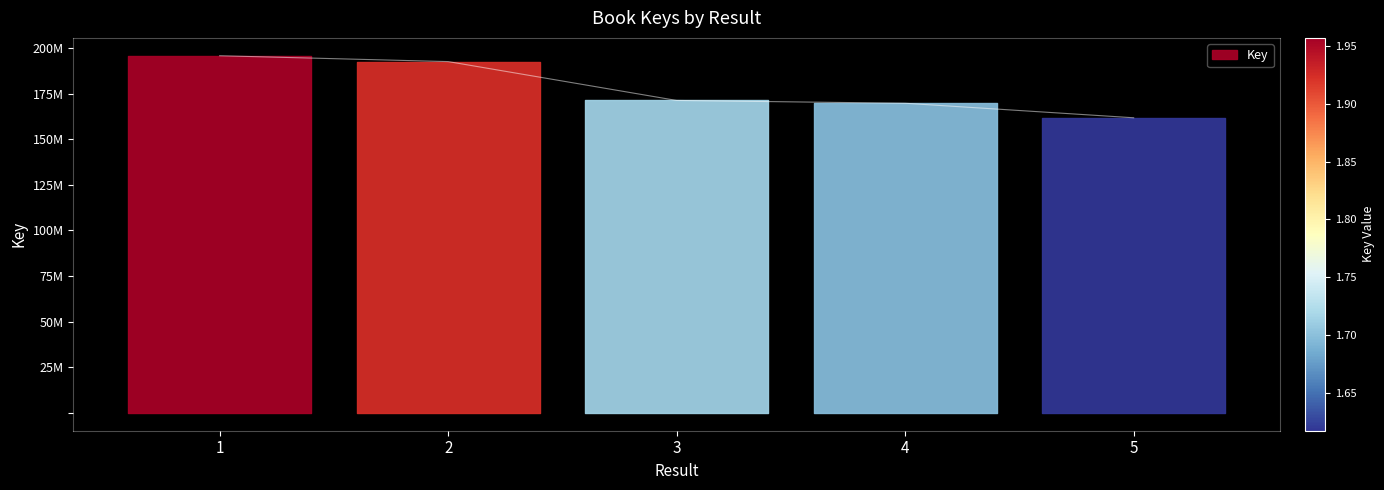

How many data points are above 171201131?

2